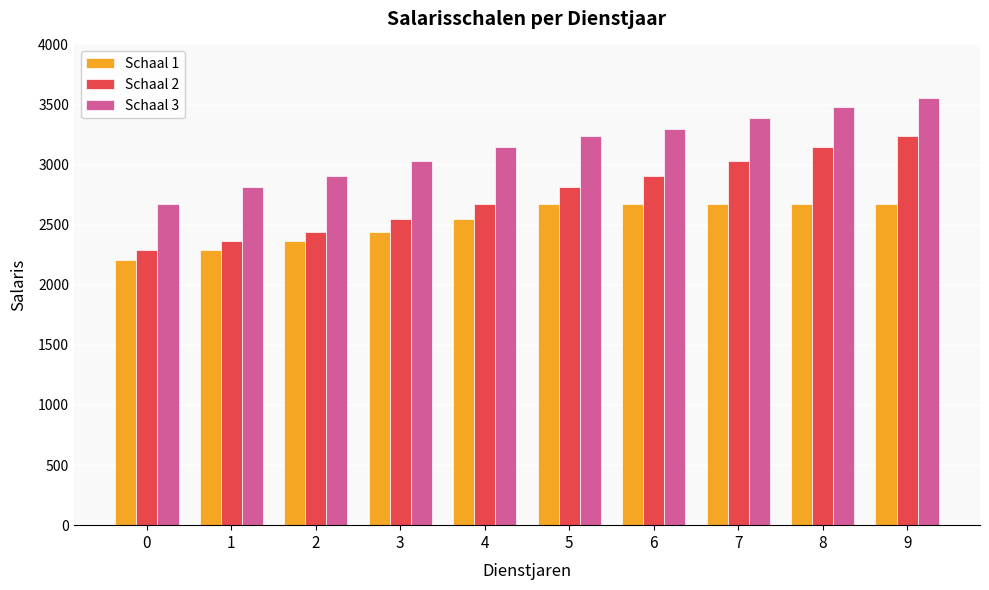

Which series has the largest range (max minus min)?

Schaal 2